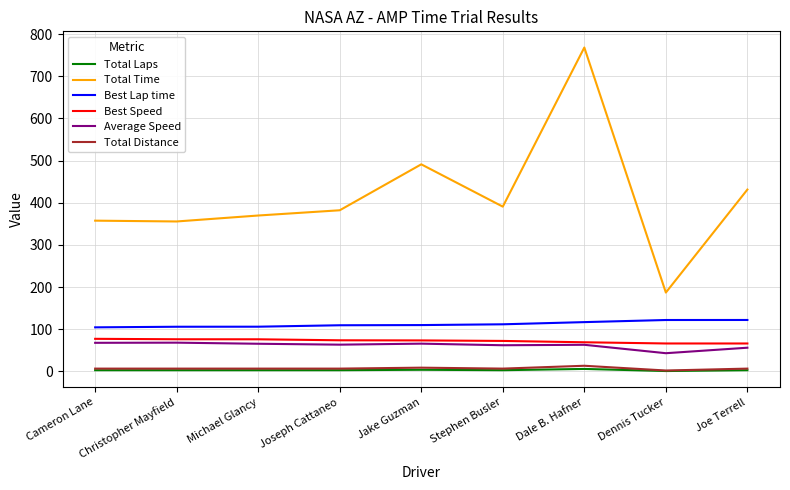

Rank the series by their maximum value, from lowest to highest.

Total Laps, Total Distance, Average Speed, Best Speed, Best Lap time, Total Time